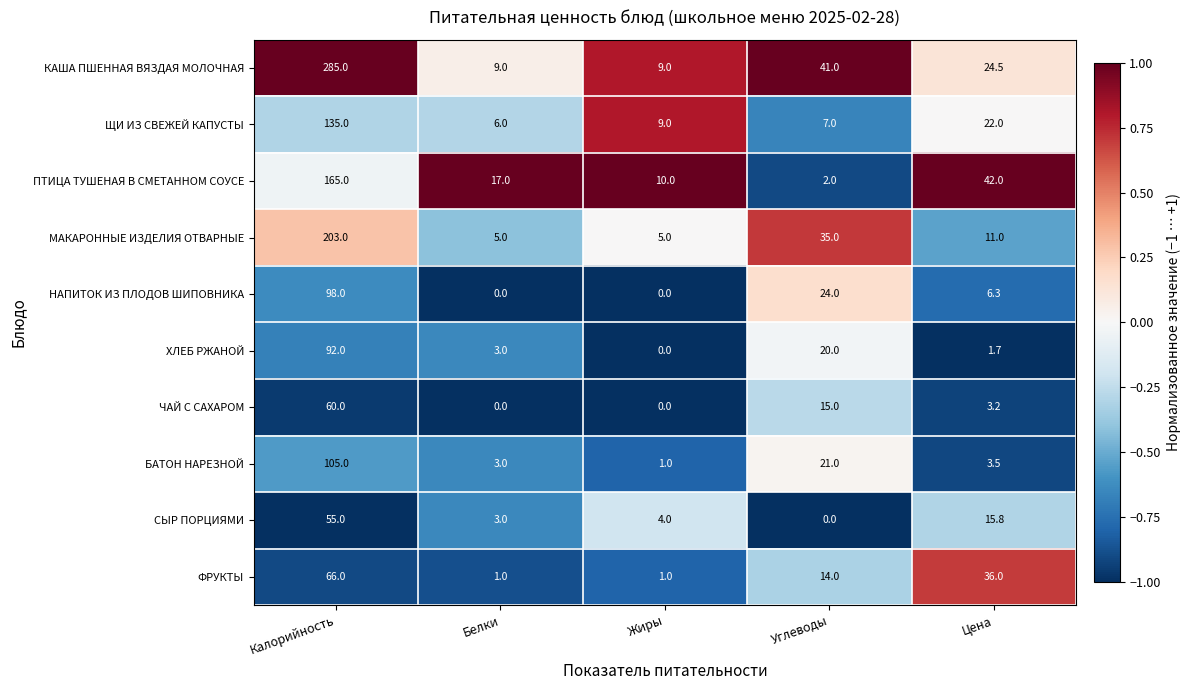

What is the sum of all КАША ПШЕННАЯ ВЯЗДАЯ МОЛОЧНАЯ values?

368.5